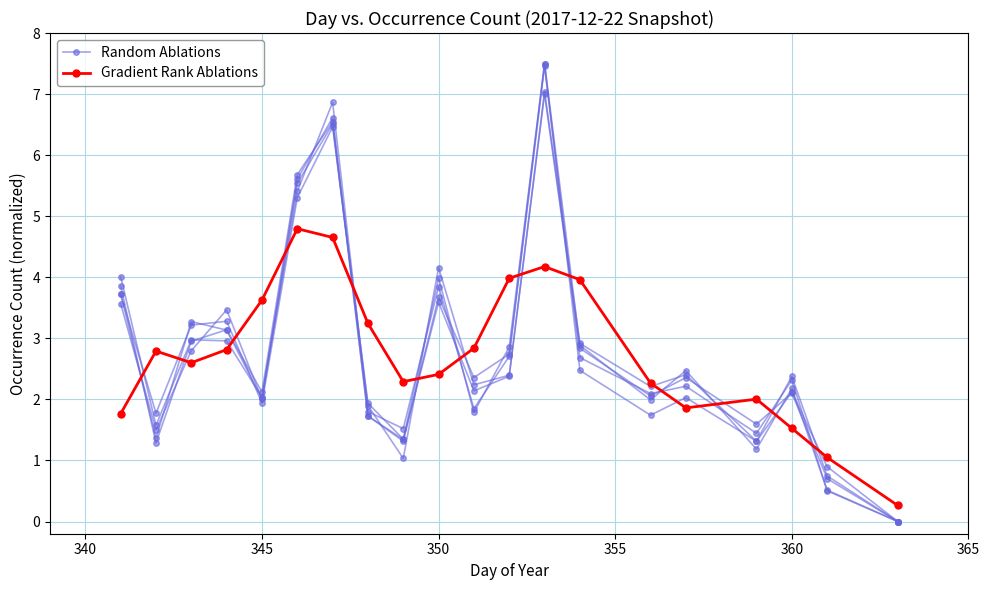

Does the chart have visible grid lines?

Yes